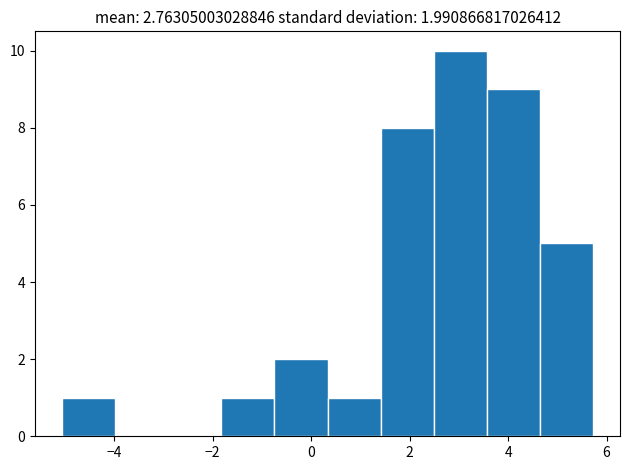

Which range on the x-axis has the tallest bar?

2.4 to 3.6